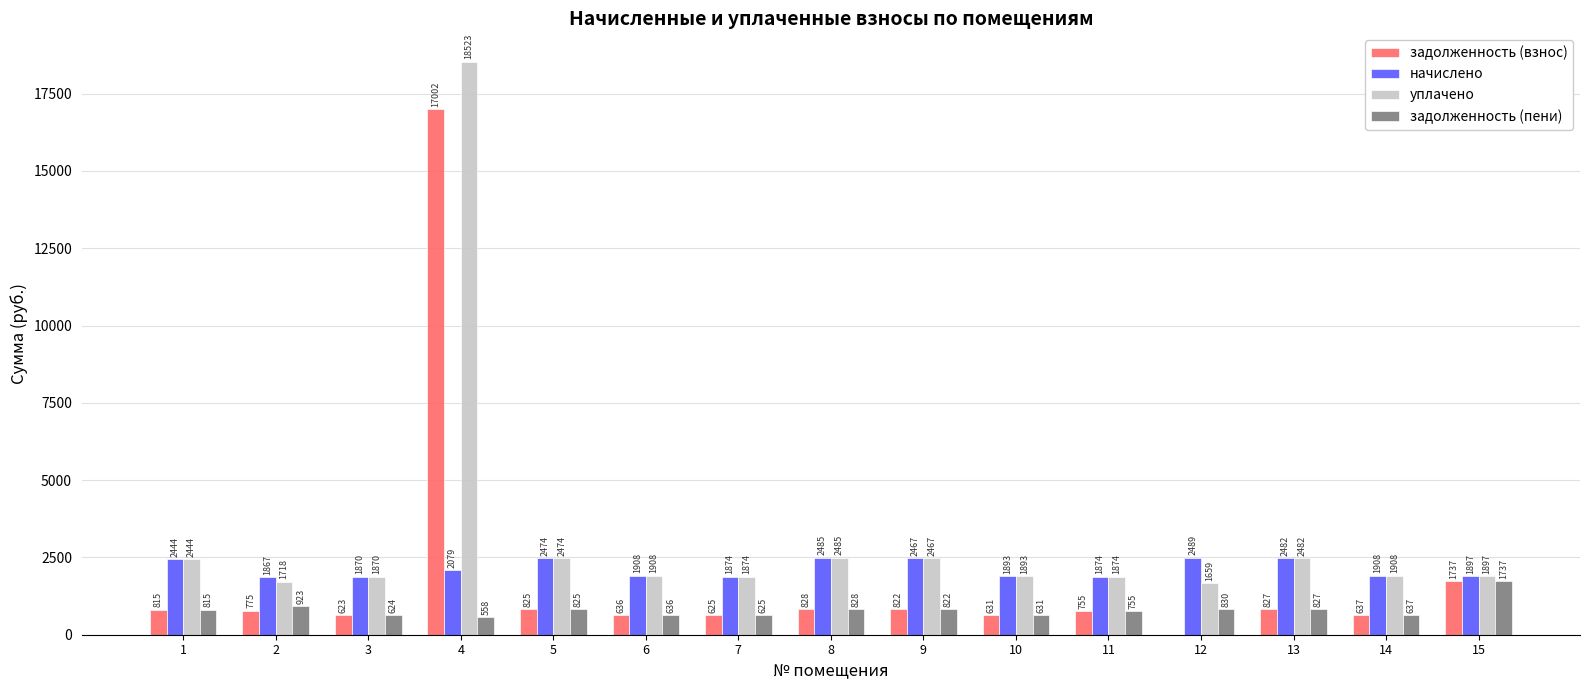

Are the bars horizontal?

No